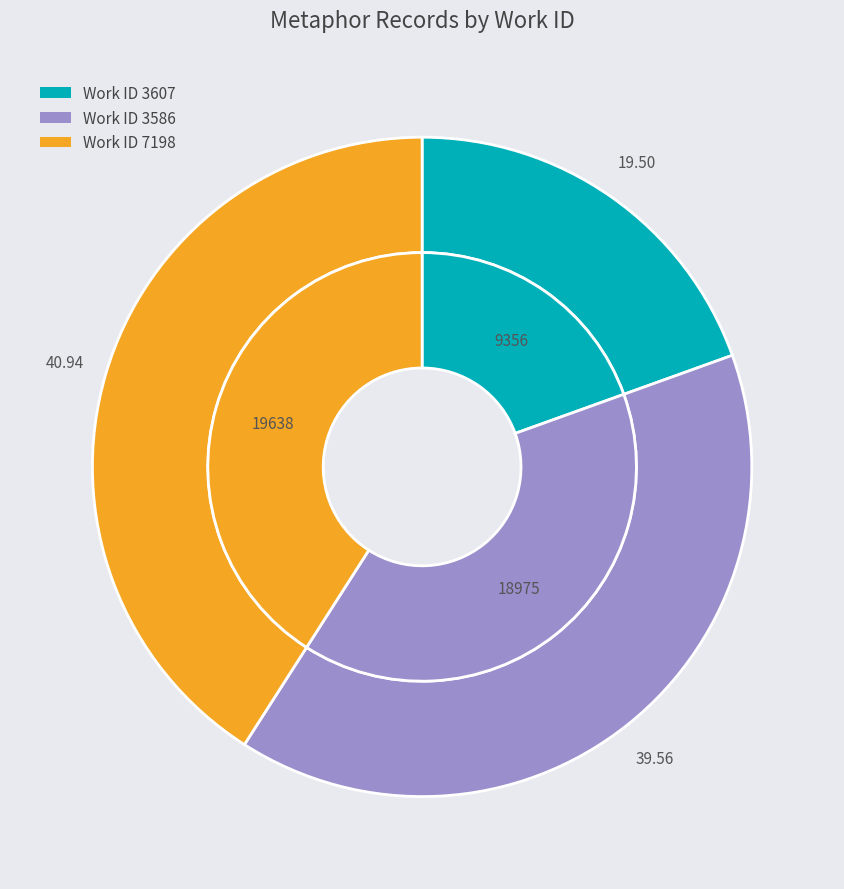

What is the total percentage of 7198 and 3586?

80.5%